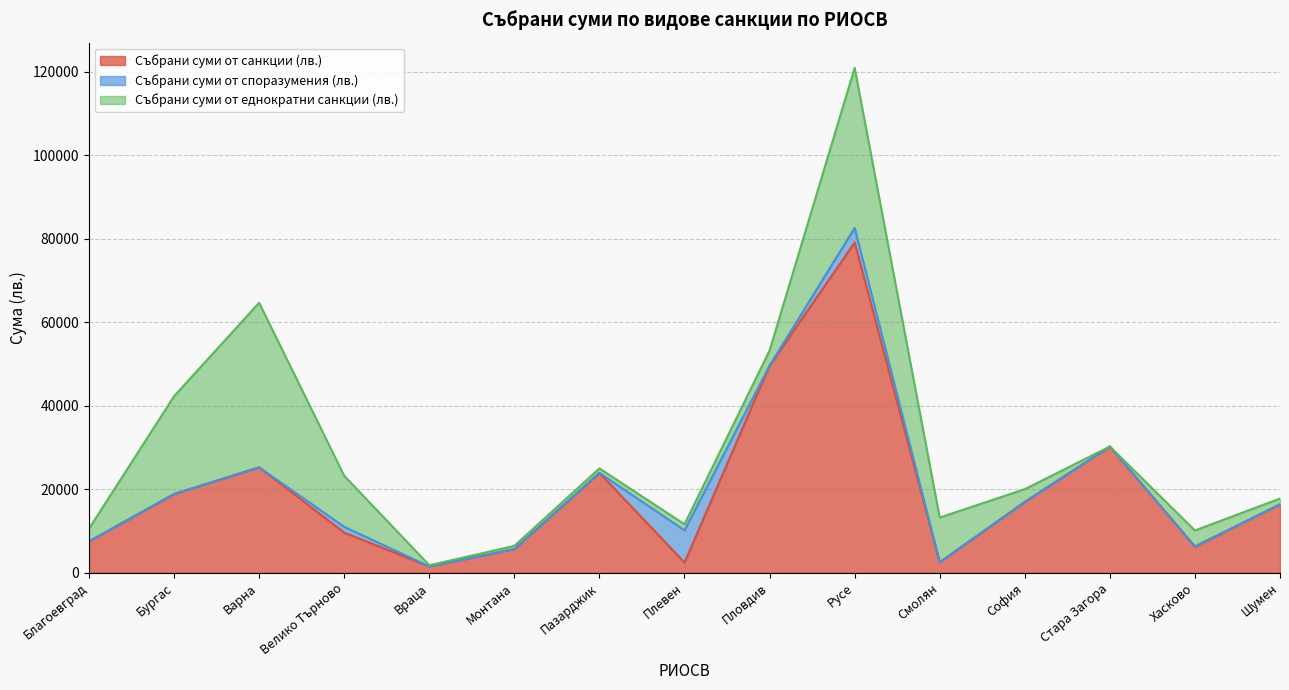

Between Шумен and Смолян, which is larger?

Шумен